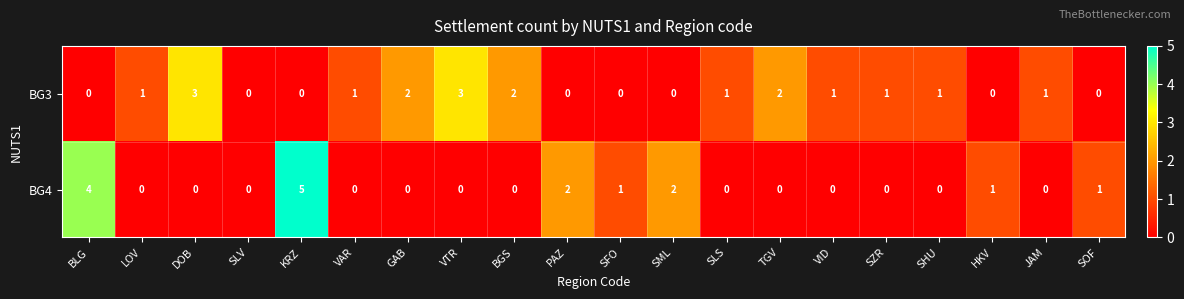

What is the difference between the second highest and second lowest values in the BG4 series?

4